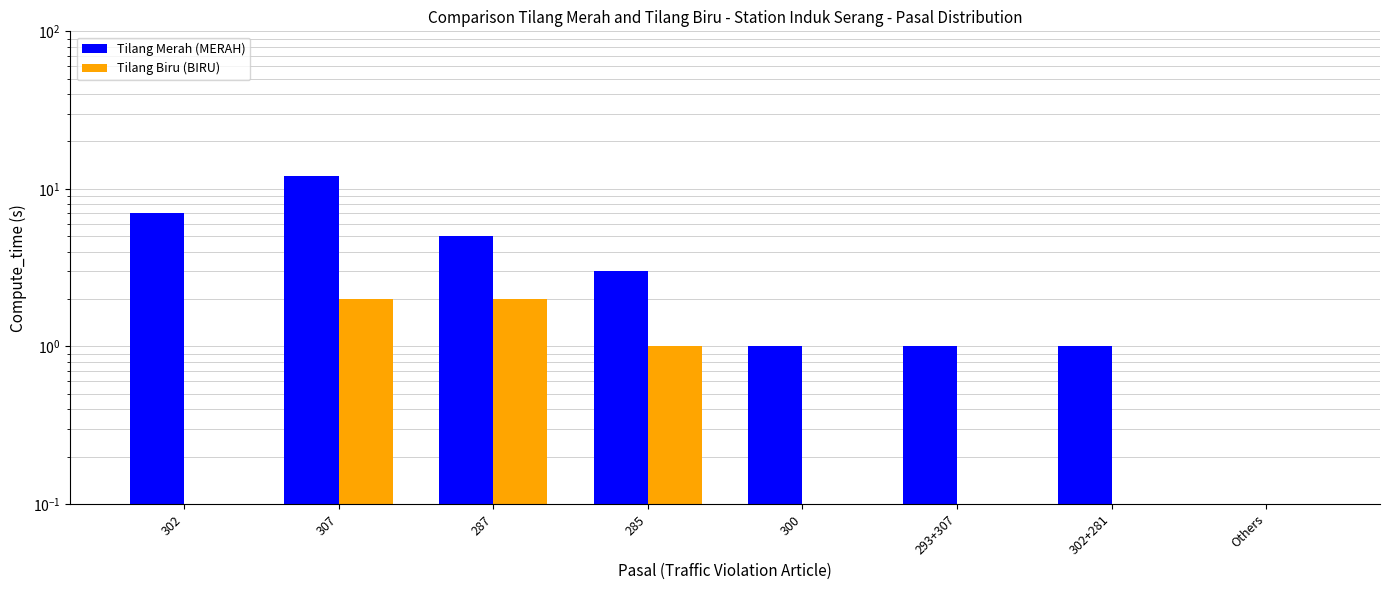

Rank the series at Others from highest to lowest value.

Tilang Merah (MERAH), Tilang Biru (BIRU)